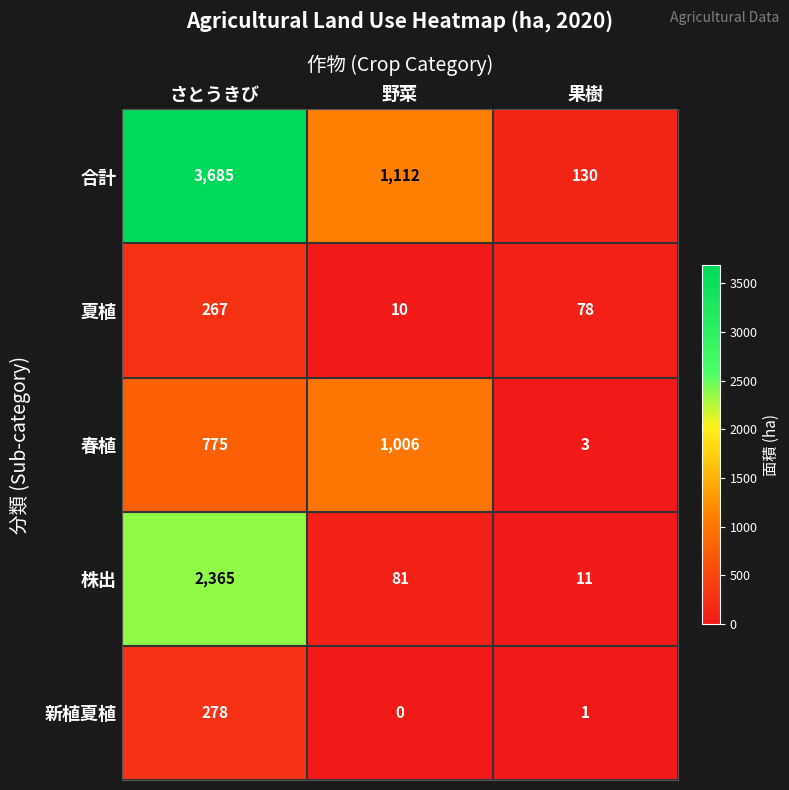

Is it true that 株出 equals 57 at 野菜?

False